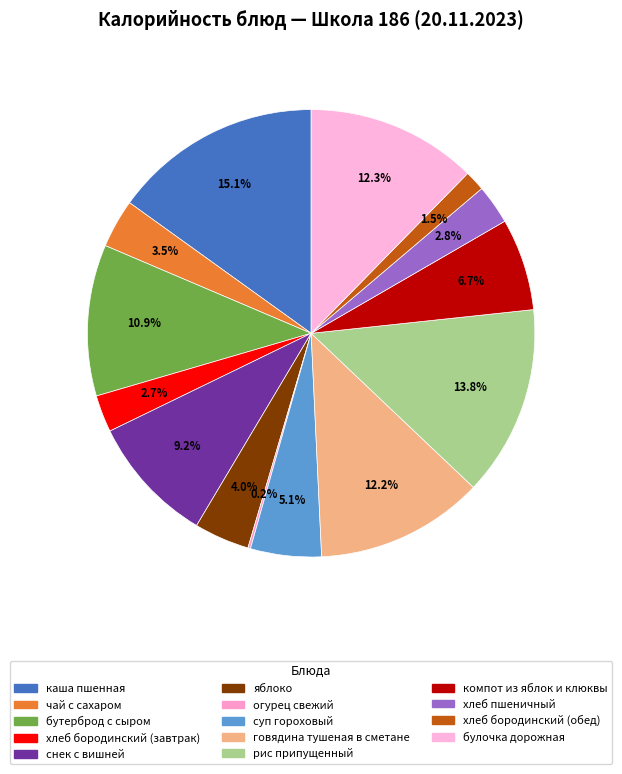

Rank the categories by value from highest to lowest.

каша пшенная, рис припущенный, булочка дорожная, говядина тушеная в сметане, бутерброд с сыром, снек с вишней, компот из яблок и клюквы, суп гороховый, яблоко, чай с сахаром, хлеб пшеничный, хлеб бородинский (завтрак), хлеб бородинский (обед), огурец свежий